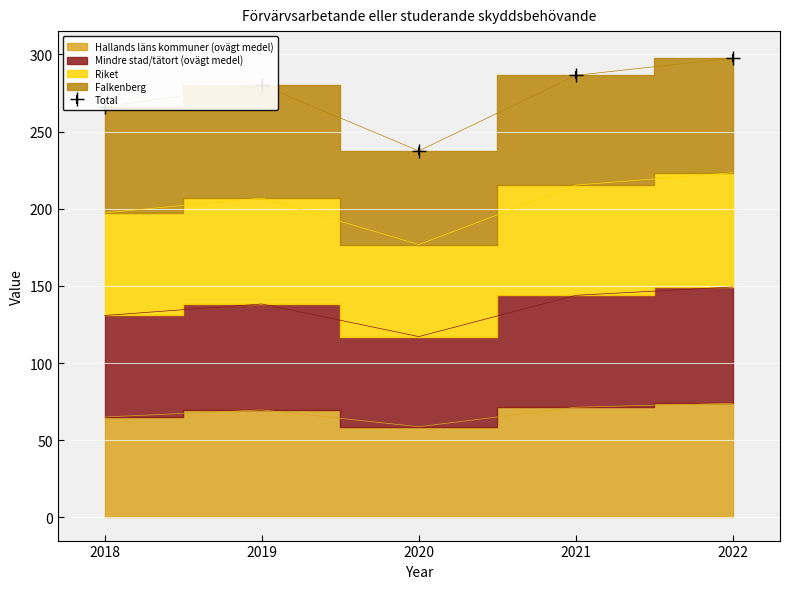

How many values in the Total series are below 280?

2